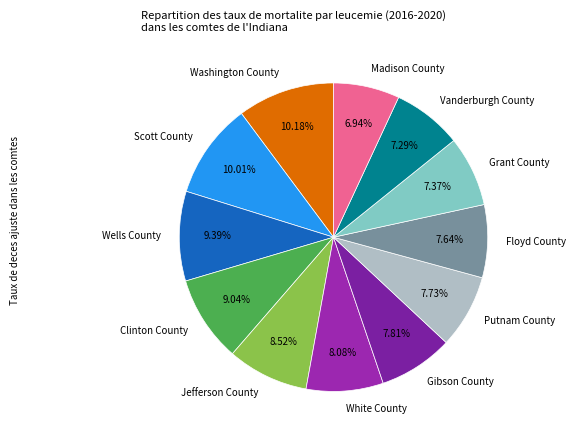

To the nearest percent, what is the difference between the Wells County and Grant County slice percentages?

2%